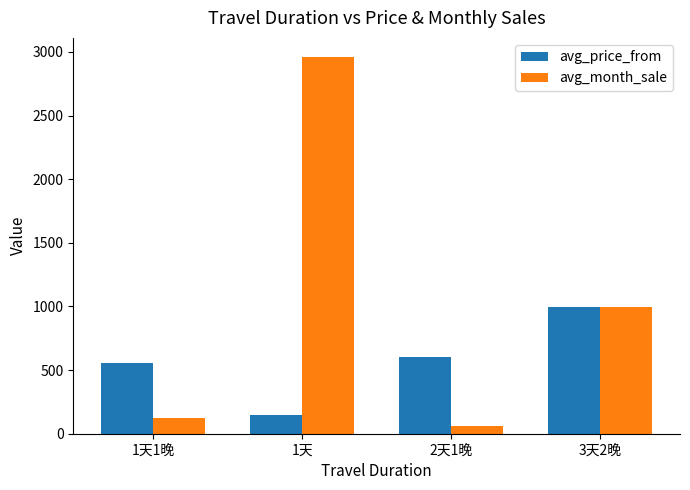

How many bars are there in total?

8